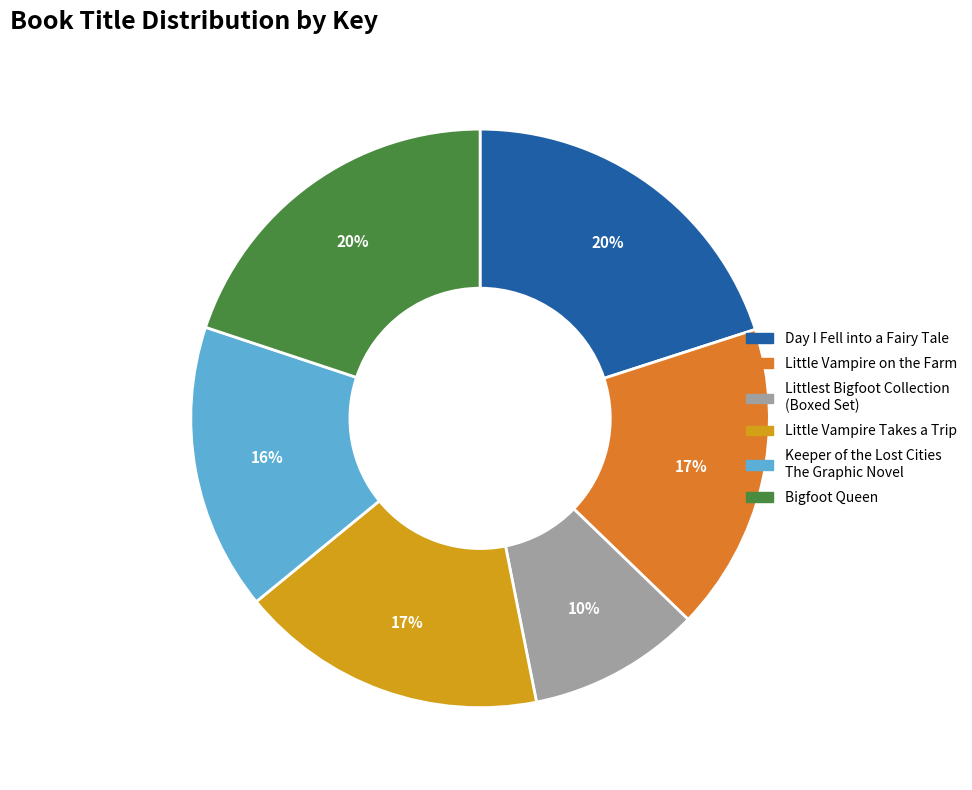

Between Bigfoot Queen and Little Vampire Takes a Trip, which is larger?

Bigfoot Queen